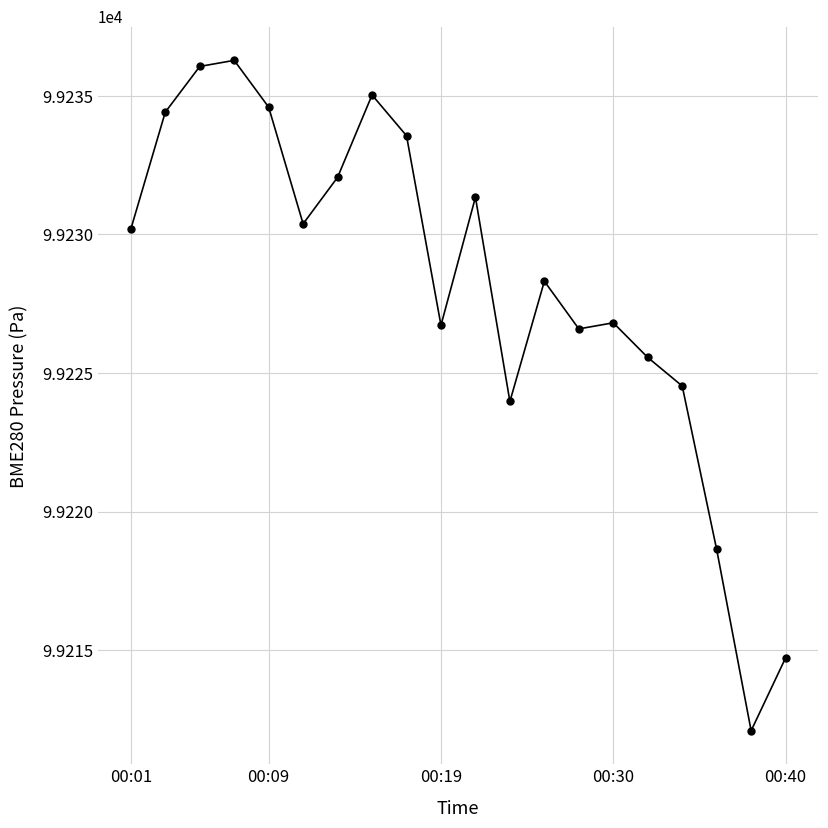

What is the difference between the maximum and minimum values?

24.2